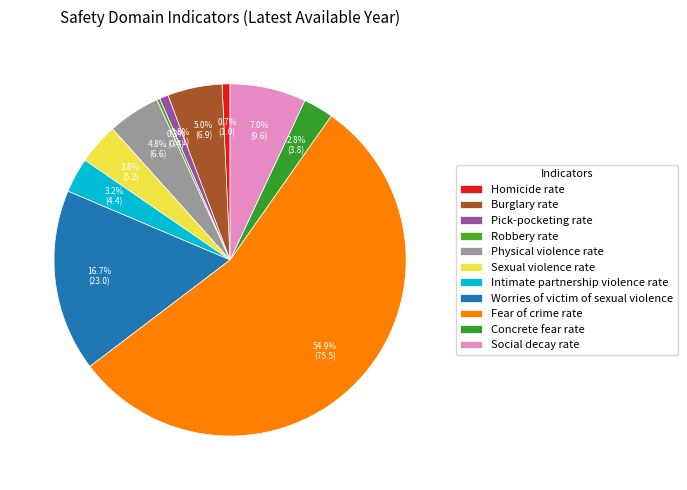

Which category has the biggest portion of the pie?

Fear of crime rate